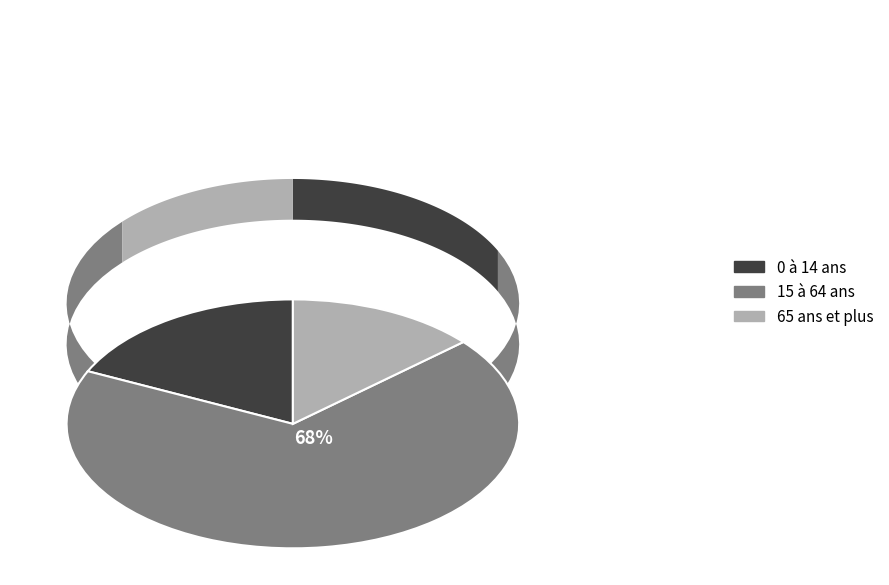

What is the total percentage of 15 à 64 ans and 0 à 14 ans?

86.4%